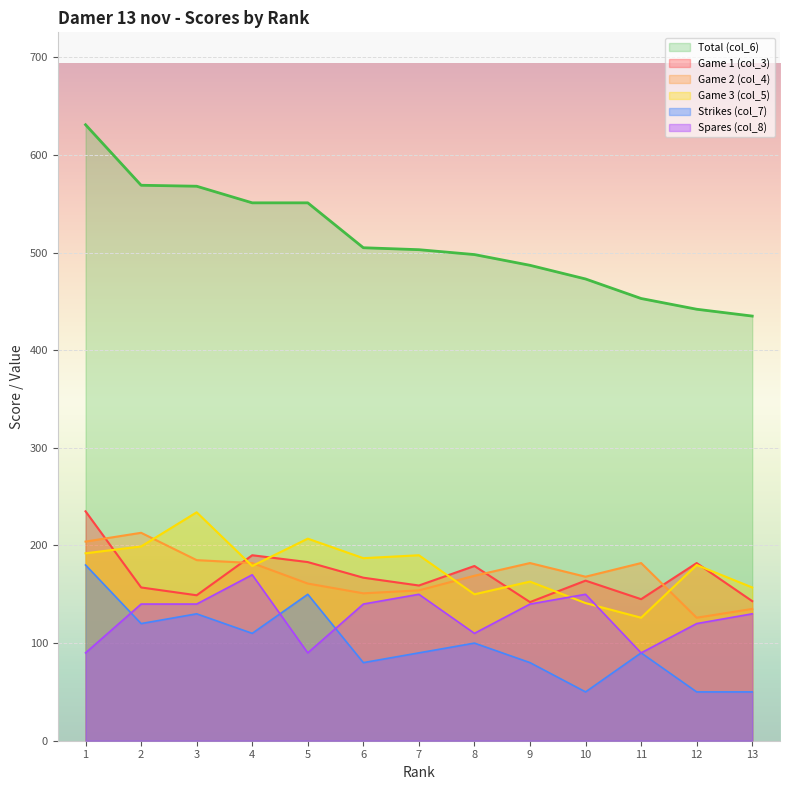

What is the difference between the maximum and second lowest values in the col_5 series?

93